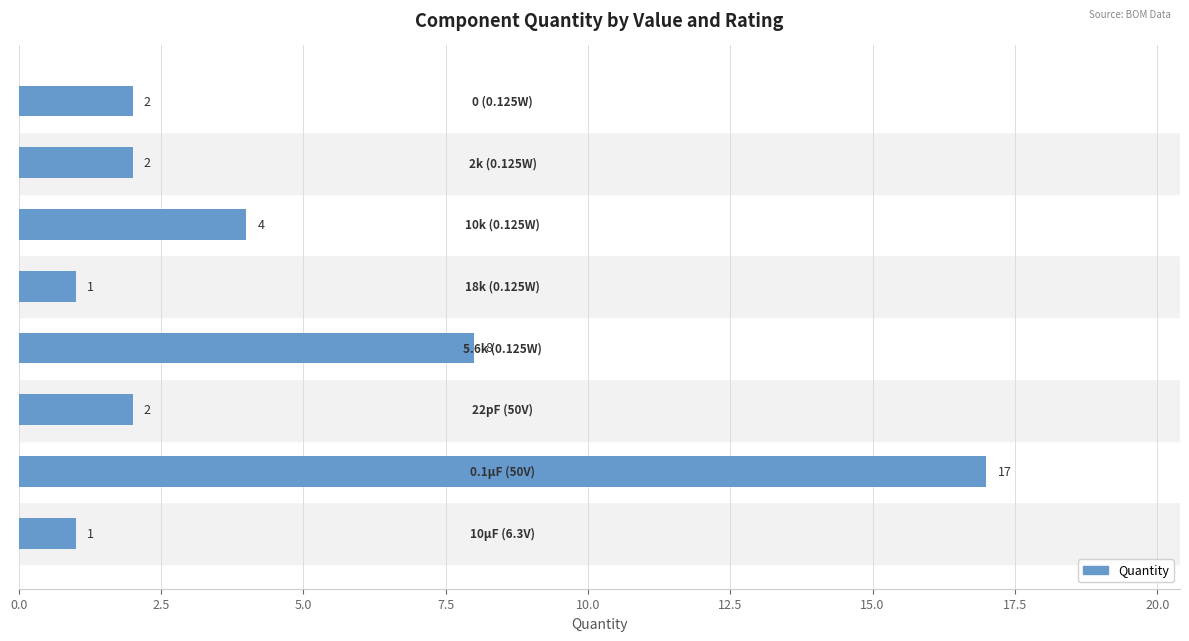

Reading bottom to top, transcribe all the data shown in this chart.

1	17	2	8	1	4	2	2